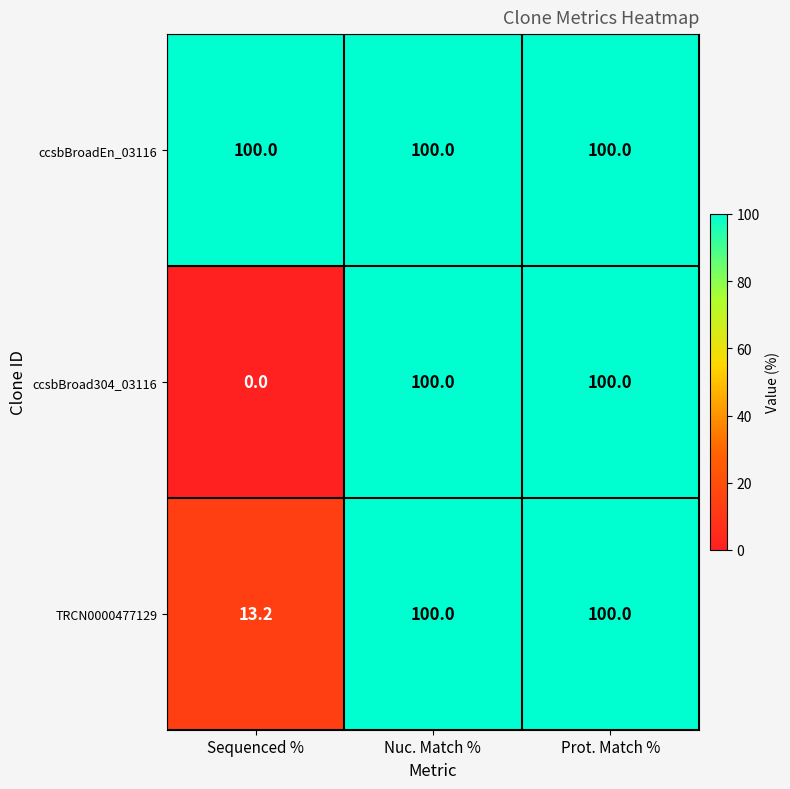

The ccsbBroad304_03116 series shows 133.7 at Nuc. Match %. True or false?

False